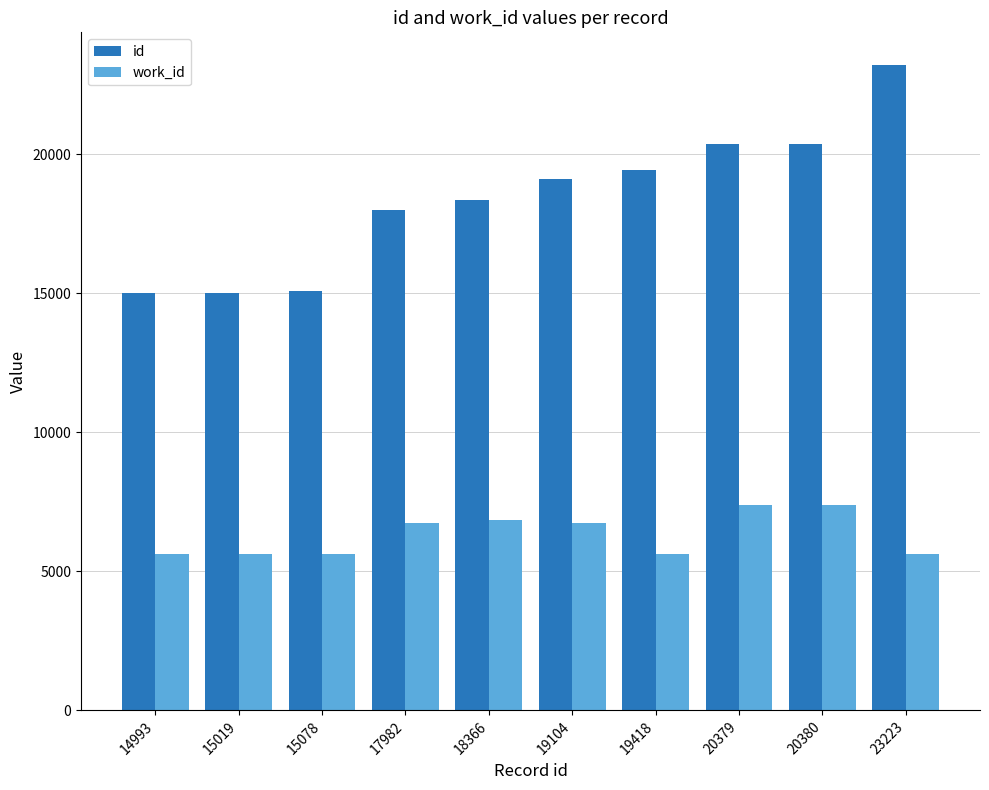

What is the lowest value of the work_id series?

5612